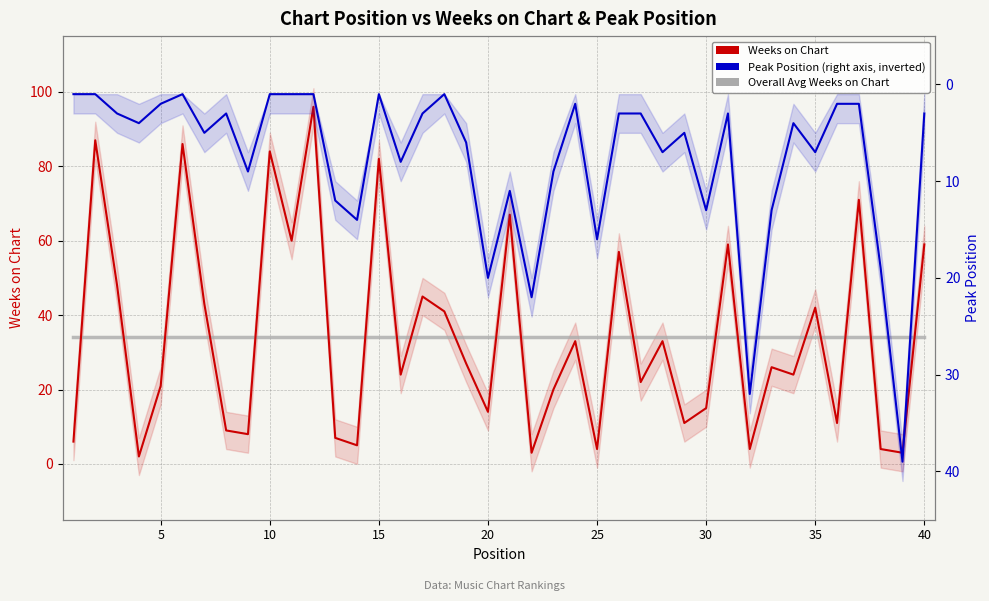

What are all the series names shown in the legend?

Weeks on Chart, Overall Avg Weeks, Peak Position